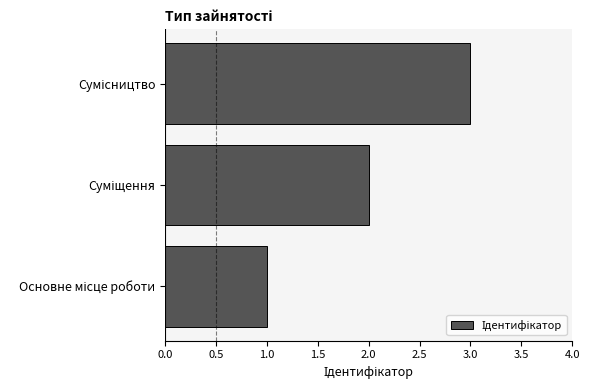

What is the sum of all values?

6